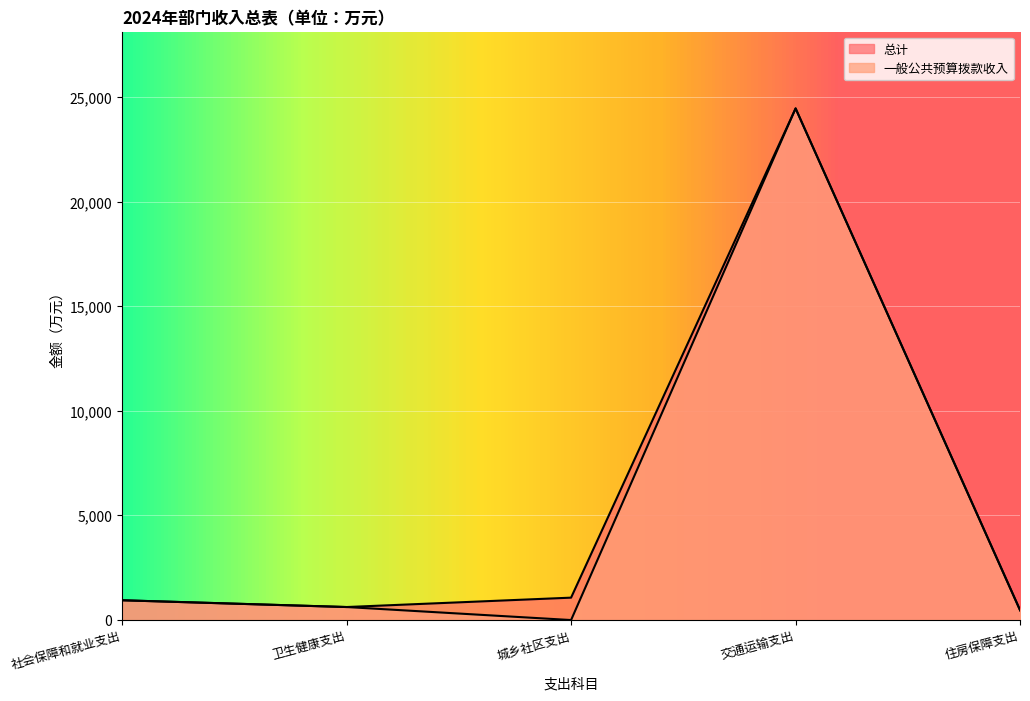

At 交通运输支出, list the series in order from smallest to largest.

总计, 一般公共预算拨款收入